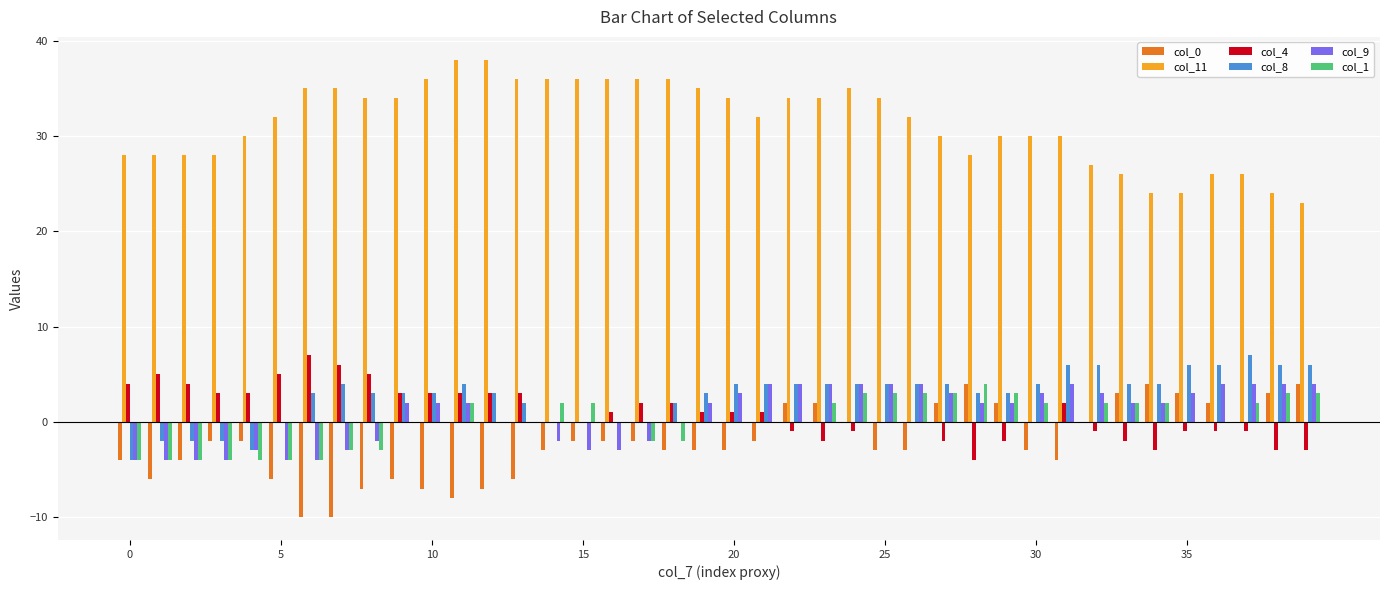

Which series has the largest total across all categories?

col_11